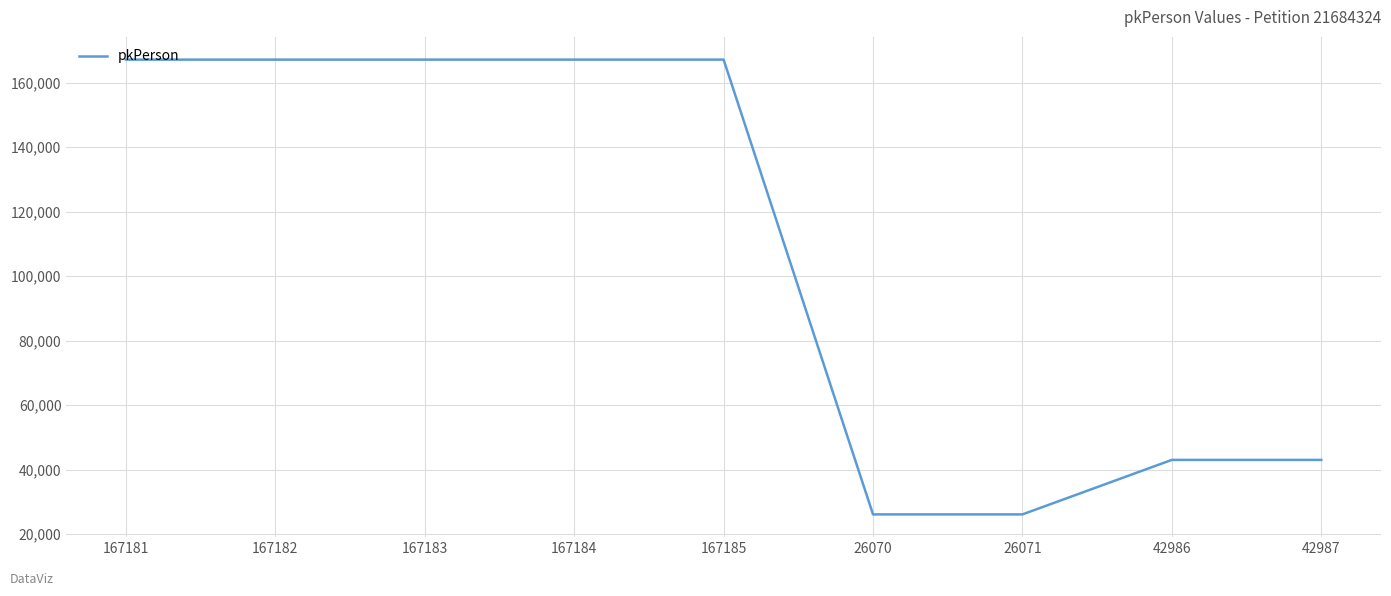

What is the change in value from 167184 to 42986?

-124198